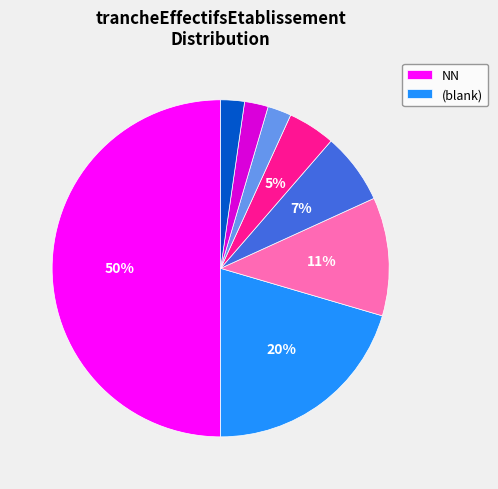

To the nearest percent, what is the difference between the largest and smallest slice percentages?

48%